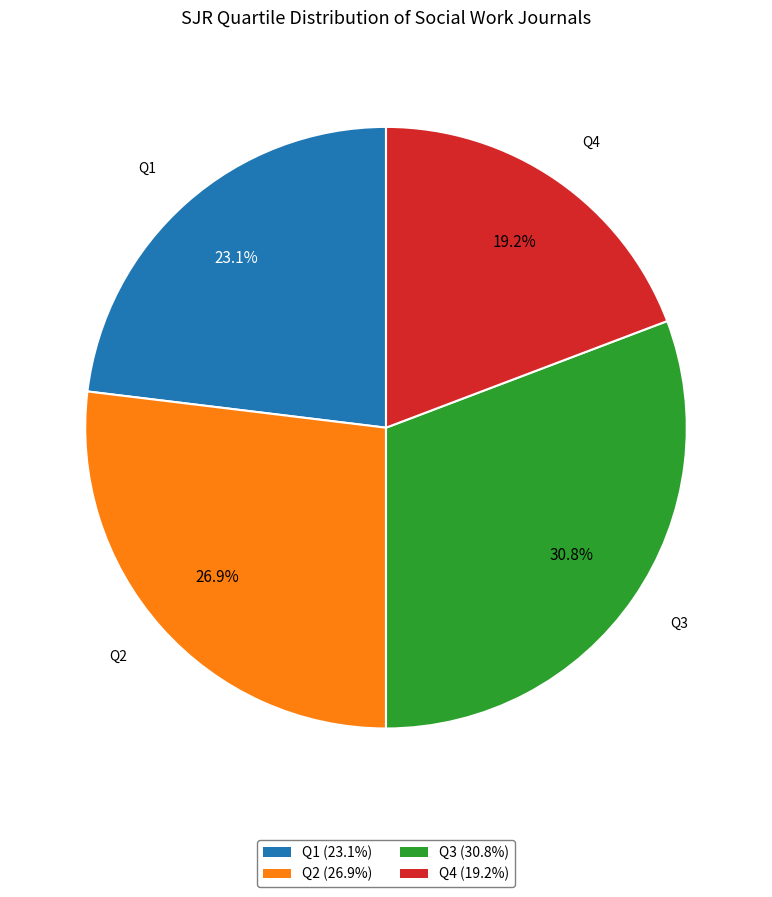

To the nearest percent, what portion does Q2 represent?

27%